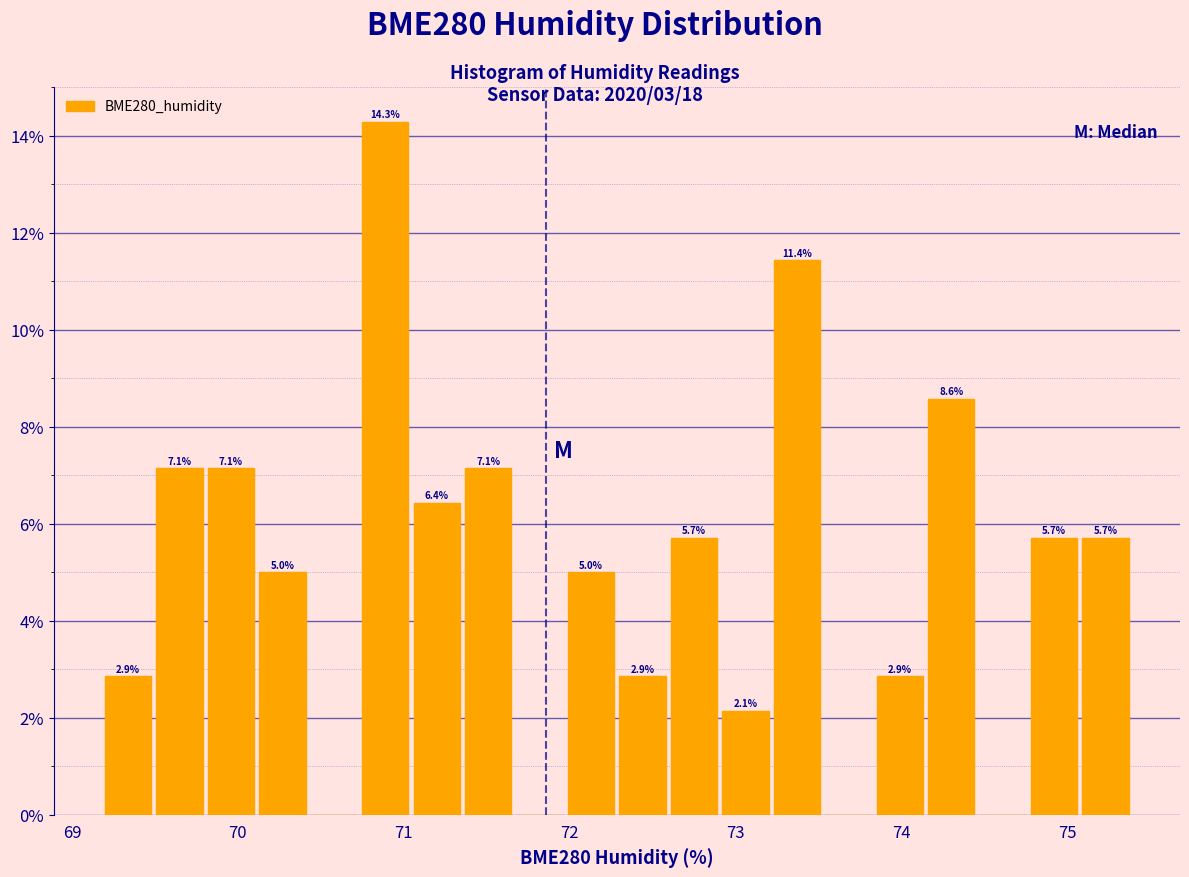

Read against the x-axis, roughly where is the centre of the tallest bar?

70.9